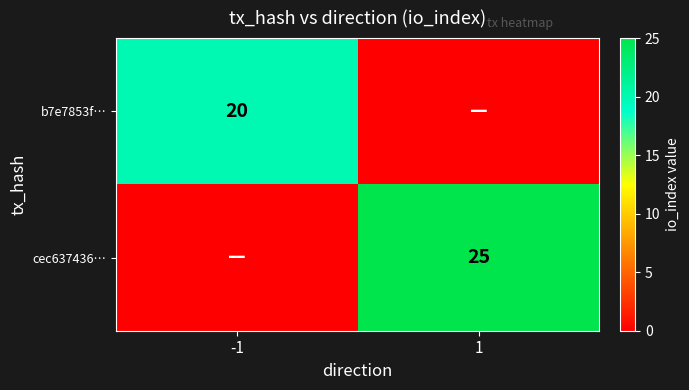

The value of b7e7853f… at -1 is 20. True or false?

True